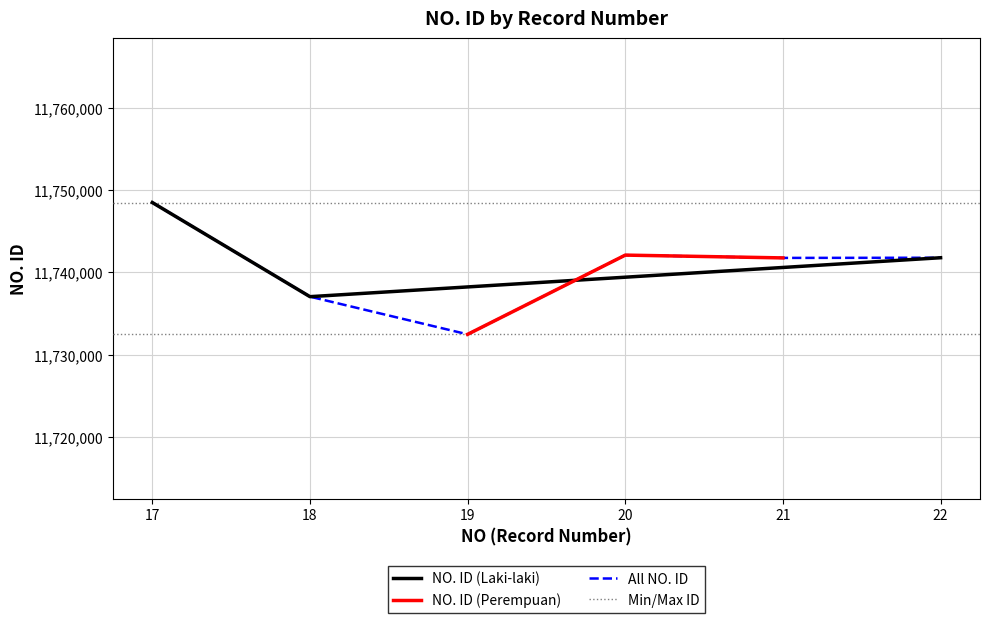

The value of NO. ID (Laki-laki) at 17 is 19845751. True or false?

False